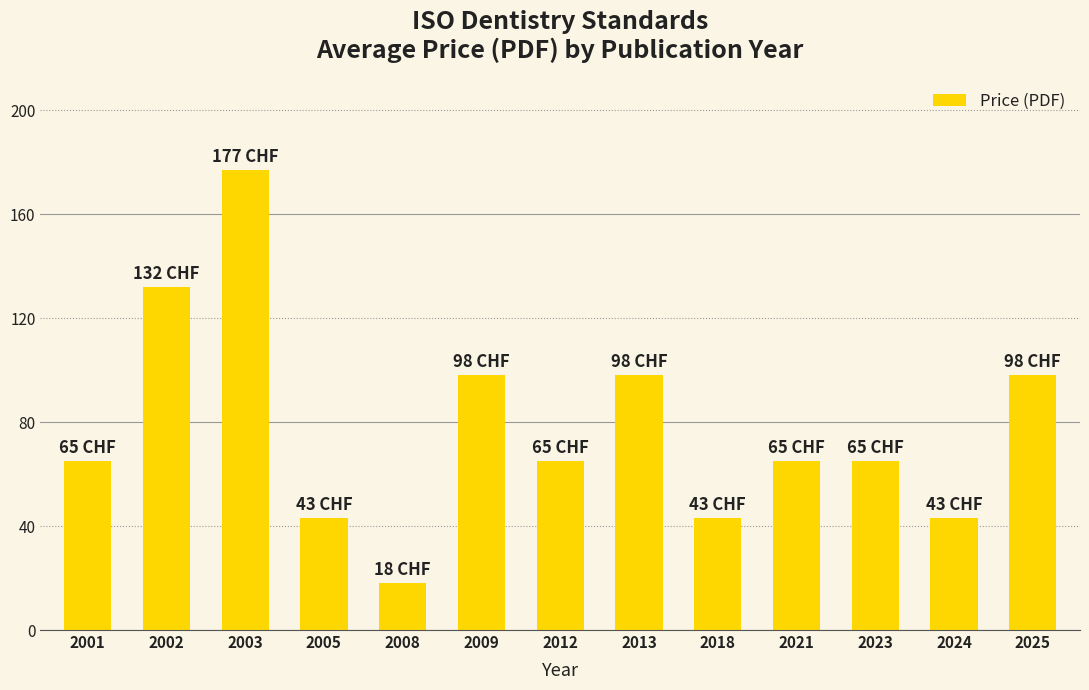

Read the value at 2008.

18